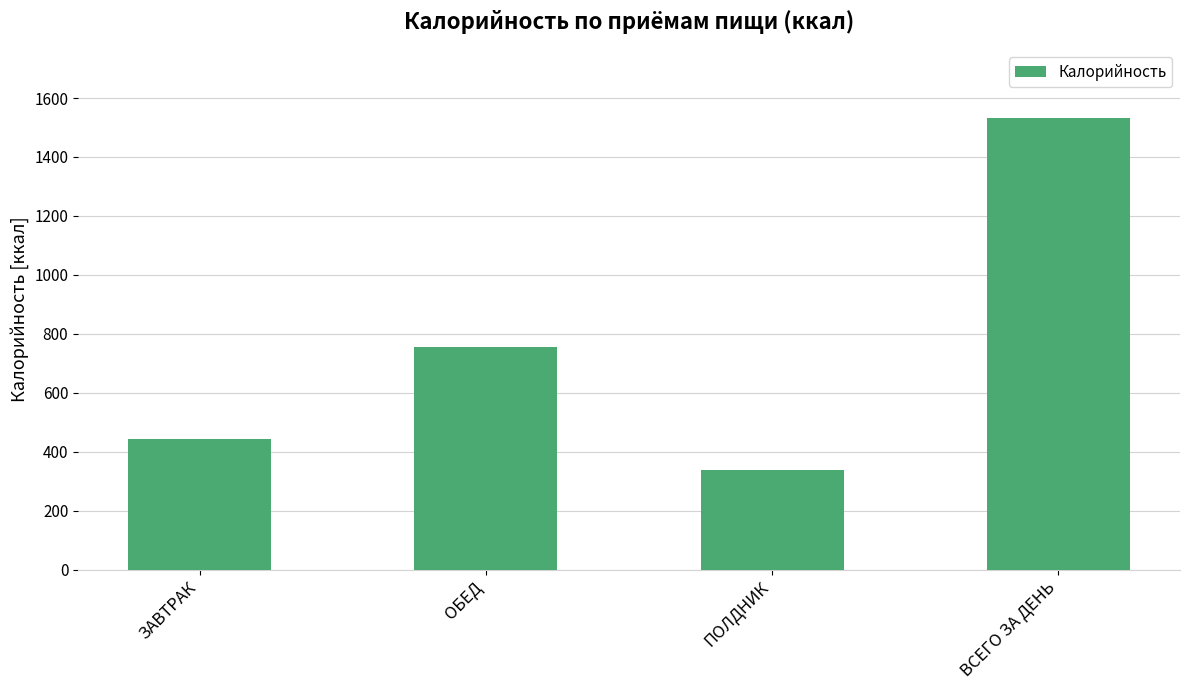

What is the maximum value shown in the chart?

1533.5